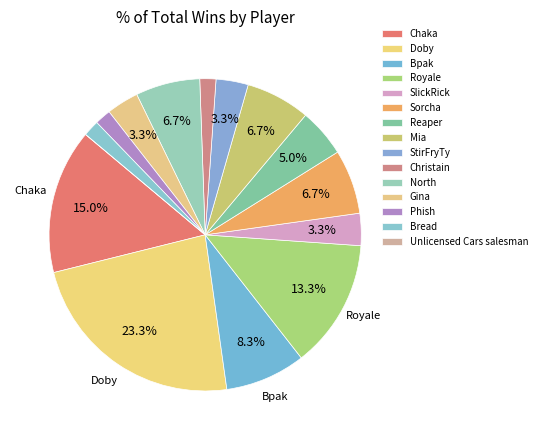

Approximately how many times larger is the value at Gina compared to Royale?

0.2